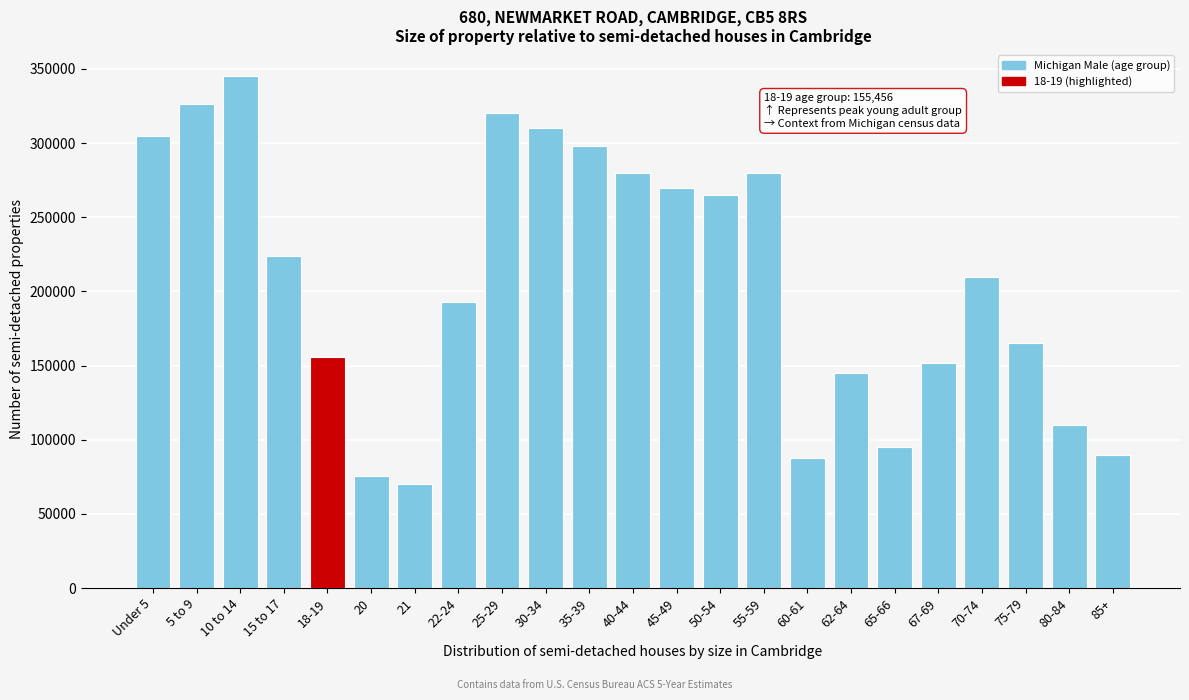

Reading left to right, list all the values displayed in this chart.

Under 5=304587	5 to 9=326145	10 to 14=345558	15 to 17=224021	18-19=155456	20=75606	21=69957	22-24=193006	25-29=320000	30-34=310000	35-39=298000	40-44=280000	45-49=270000	50-54=265000	55-59=280000	60-61=88000	62-64=145000	65-66=95000	67-69=152000	70-74=210000	75-79=165000	80-84=110000	85+=90000